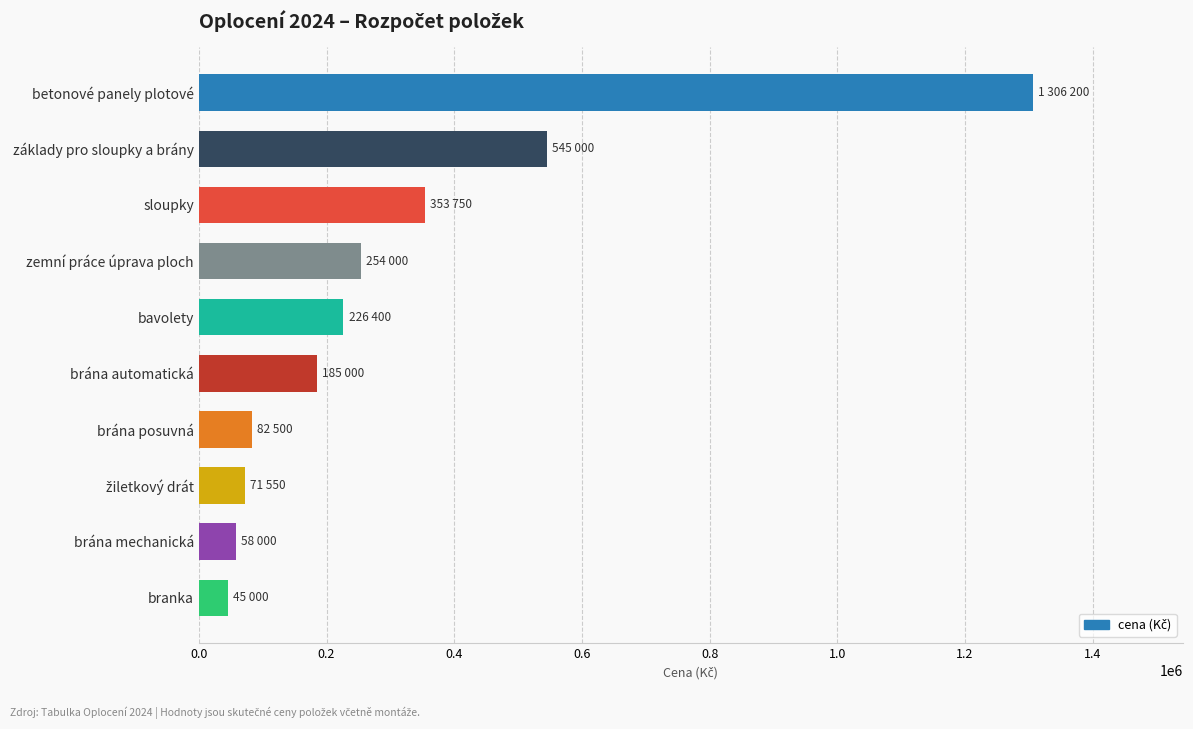

The chart shows a value of 545000 at základy pro sloupky a brány. True or false?

True